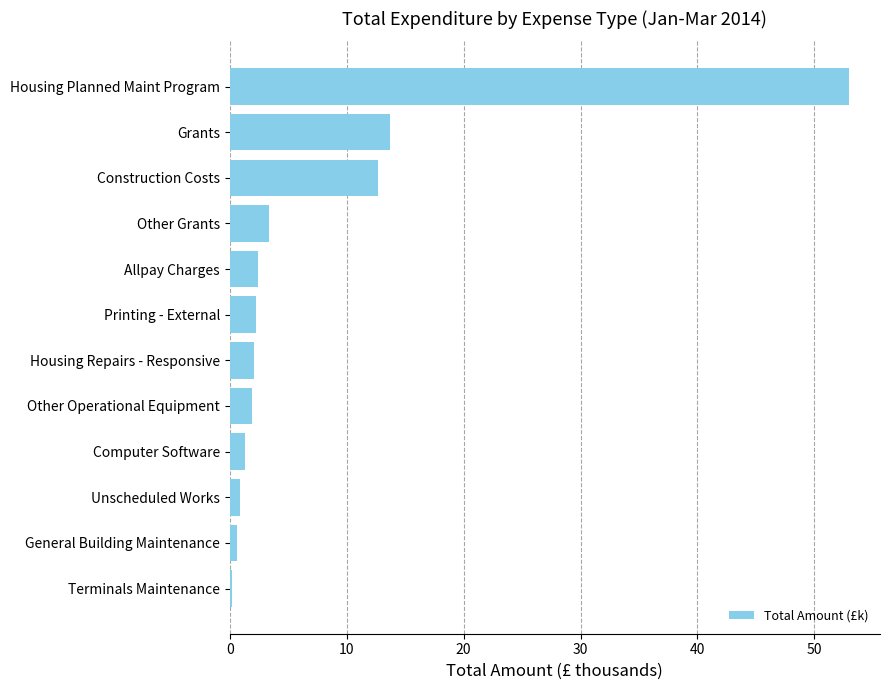

What is the greatest value displayed?

53.0